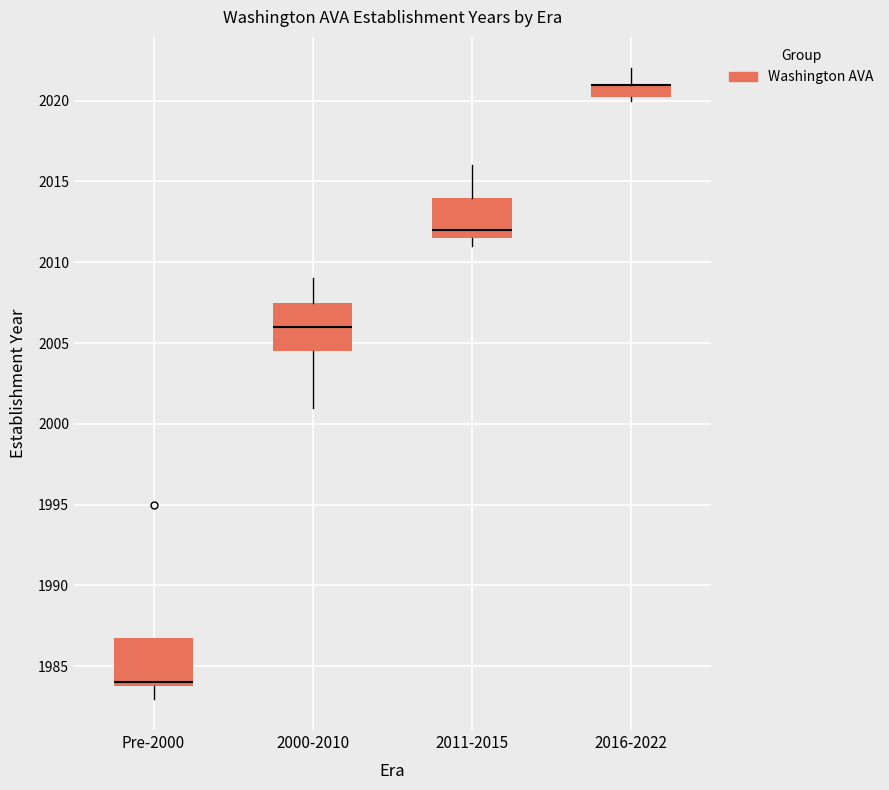

Reading left to right, transcribe this box plot: for each box, give where its median line is, the range the box spans, and where its two whiskers end, as read against the y-axis. The values are not printed on the chart, so give them approximately, as read against the axis.

Pre-2000: median 1984.0 (just above the box's lower edge), box 1984.0 to 1987.0, whiskers 1983.0 to 1987.0
2000-2010: median 2006.0, box 2004.5 to 2007.5, whiskers 2001.0 to 2009.0
2011-2015: median 2012.0, box 2011.5 to 2014.0, whiskers 2011.0 to 2016.0
2016-2022: median 2021.0 (drawn on the box's upper edge), box 2020.5 to 2021.0, whiskers 2020.0 to 2022.0